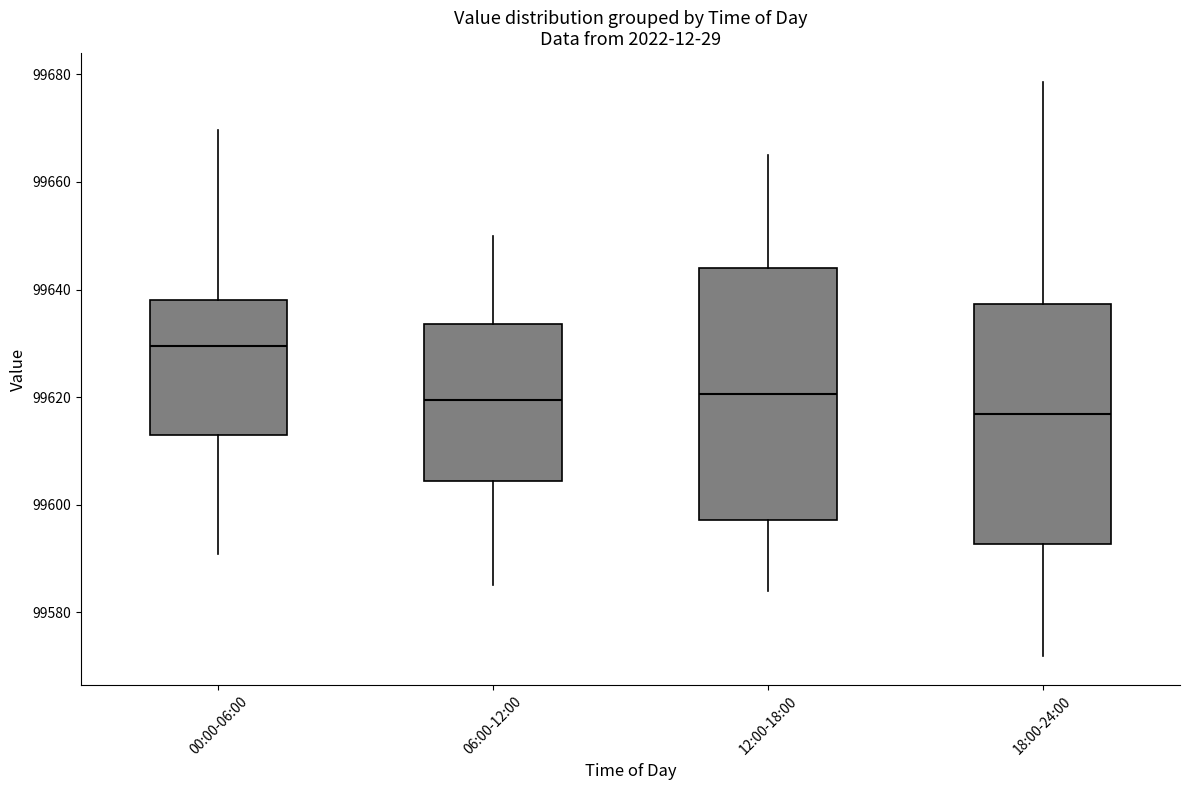

Reading left to right, read every box against the y-axis: the position of its median line, the range the box covers, and the ends of its whiskers. The values are not printed on the chart, so give them approximately, as read against the axis.

00:00-06:00: median 99630, box 99612 to 99638, whiskers 99590 to 99670
06:00-12:00: median 99620, box 99604 to 99634, whiskers 99586 to 99650
12:00-18:00: median 99620, box 99598 to 99644, whiskers 99584 to 99666
18:00-24:00: median 99616, box 99592 to 99638, whiskers 99572 to 99678